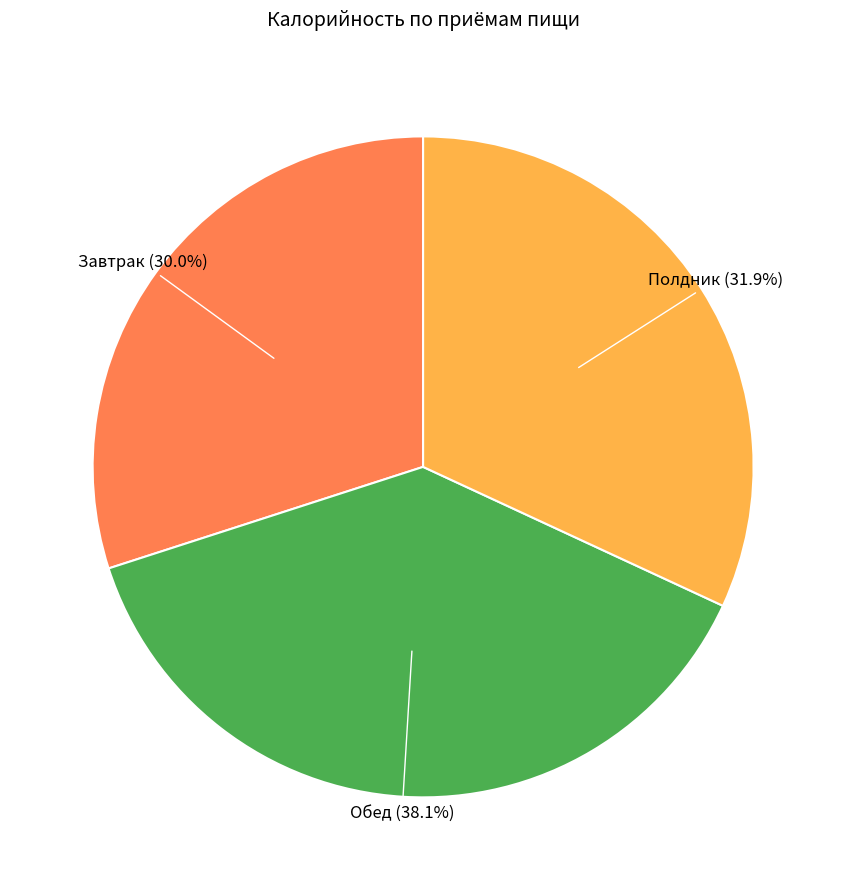

Count the number of slices in the pie.

3